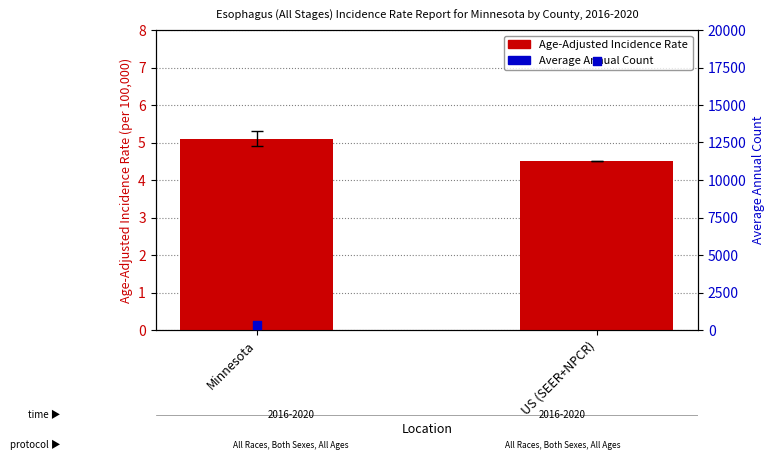

What are all the series names shown in the legend?

Age-Adjusted Incidence Rate, Average Annual Count